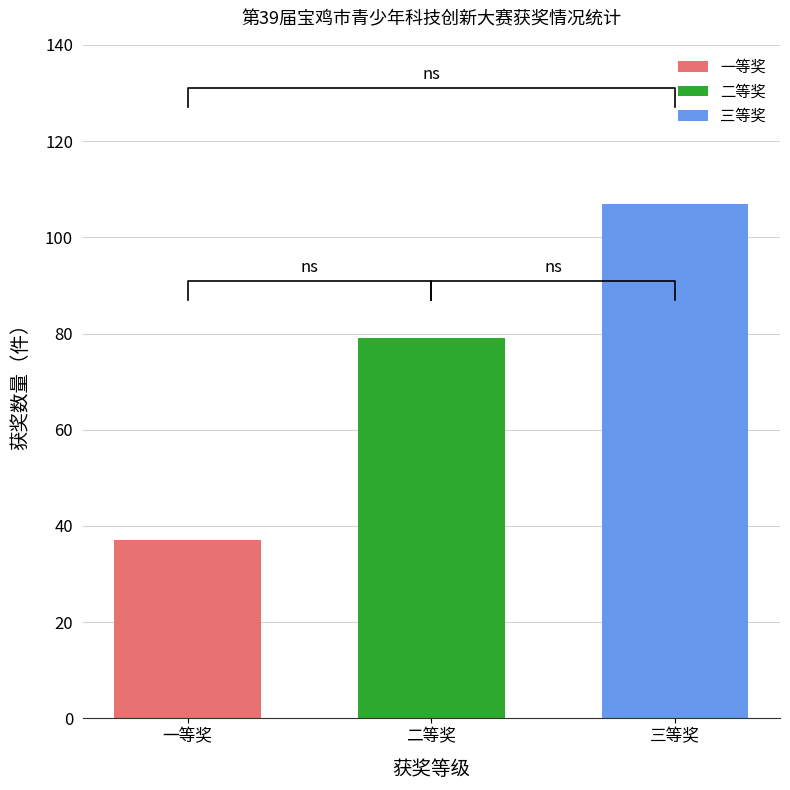

Between 二 and 三, which is larger?

三